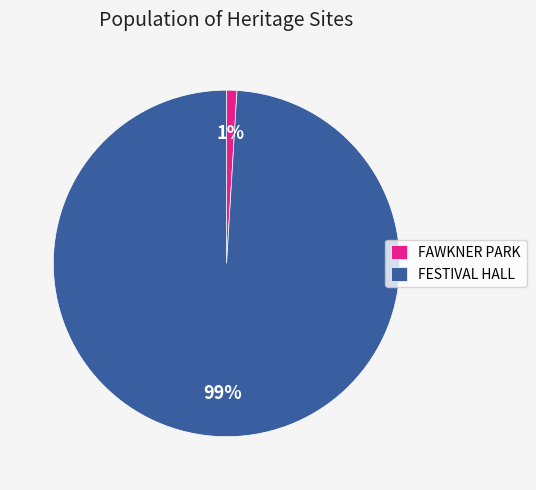

To the nearest percent, what is the difference between the largest and smallest slice percentages?

98%